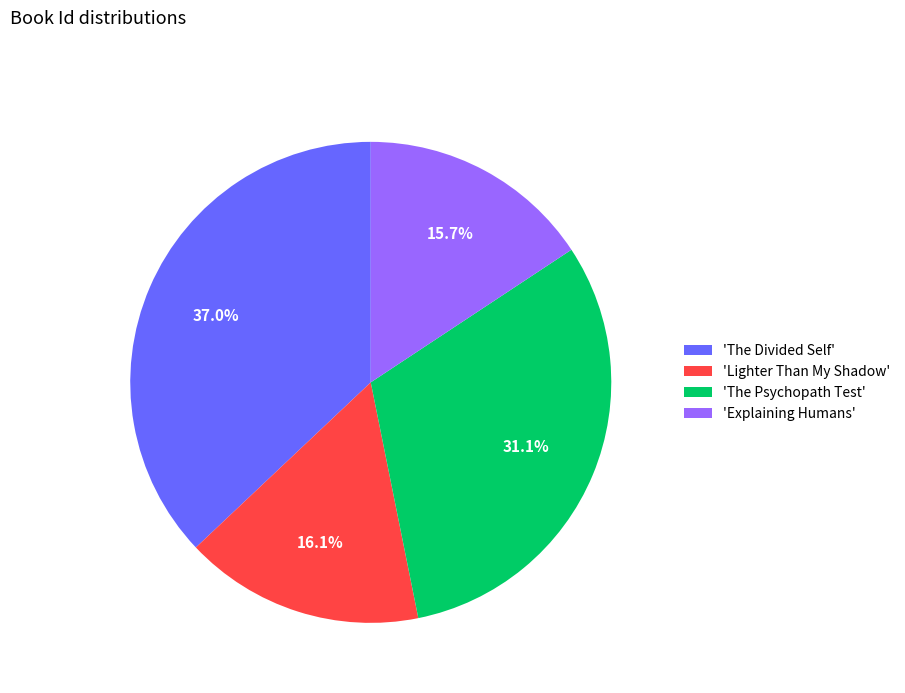

Does 'Lighter Than My Shadow' represent more than half of the total?

No